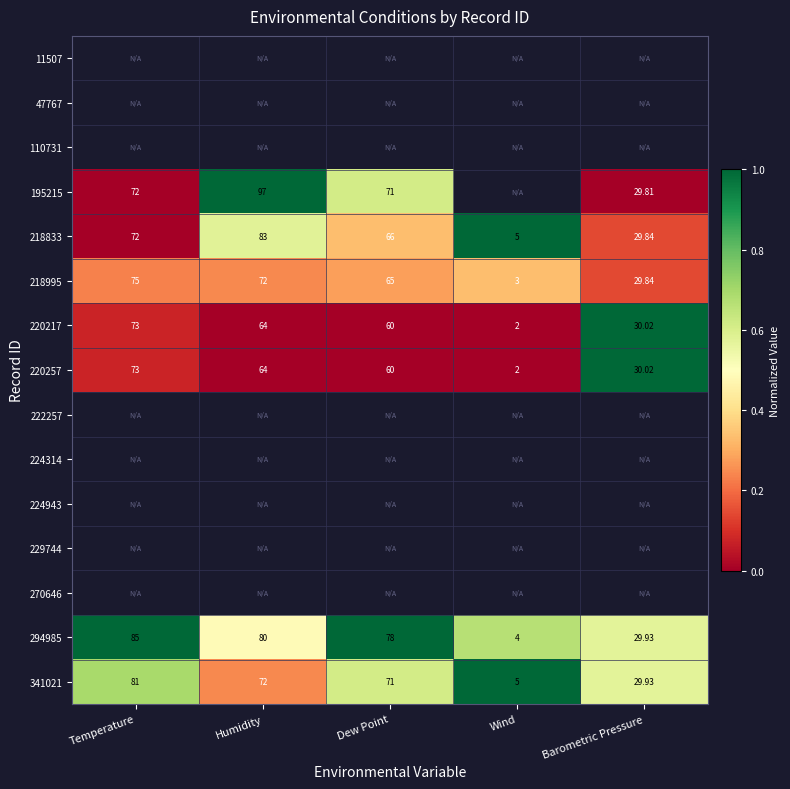

Rank the categories by 220257 value from lowest to highest.

Wind, Barometric Pressure, Dew Point, Humidity, Temperature